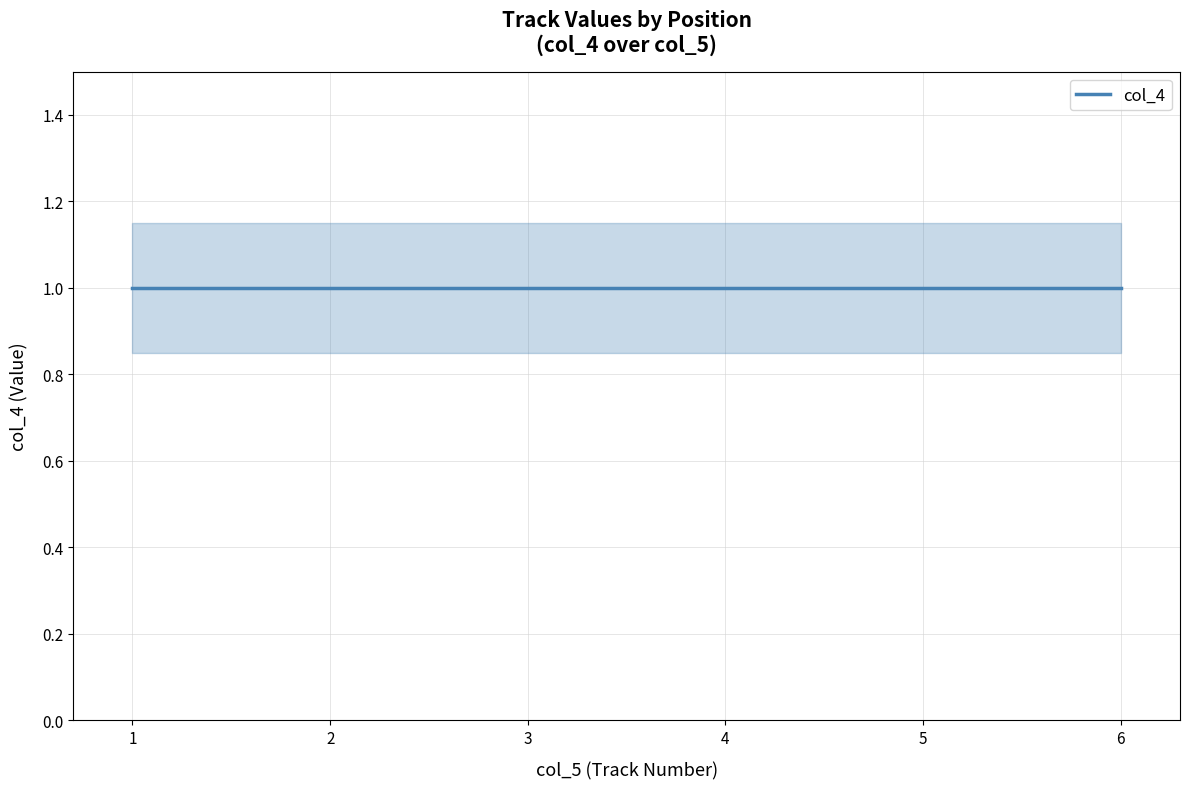

What is the value of the 3rd point from the left?

1